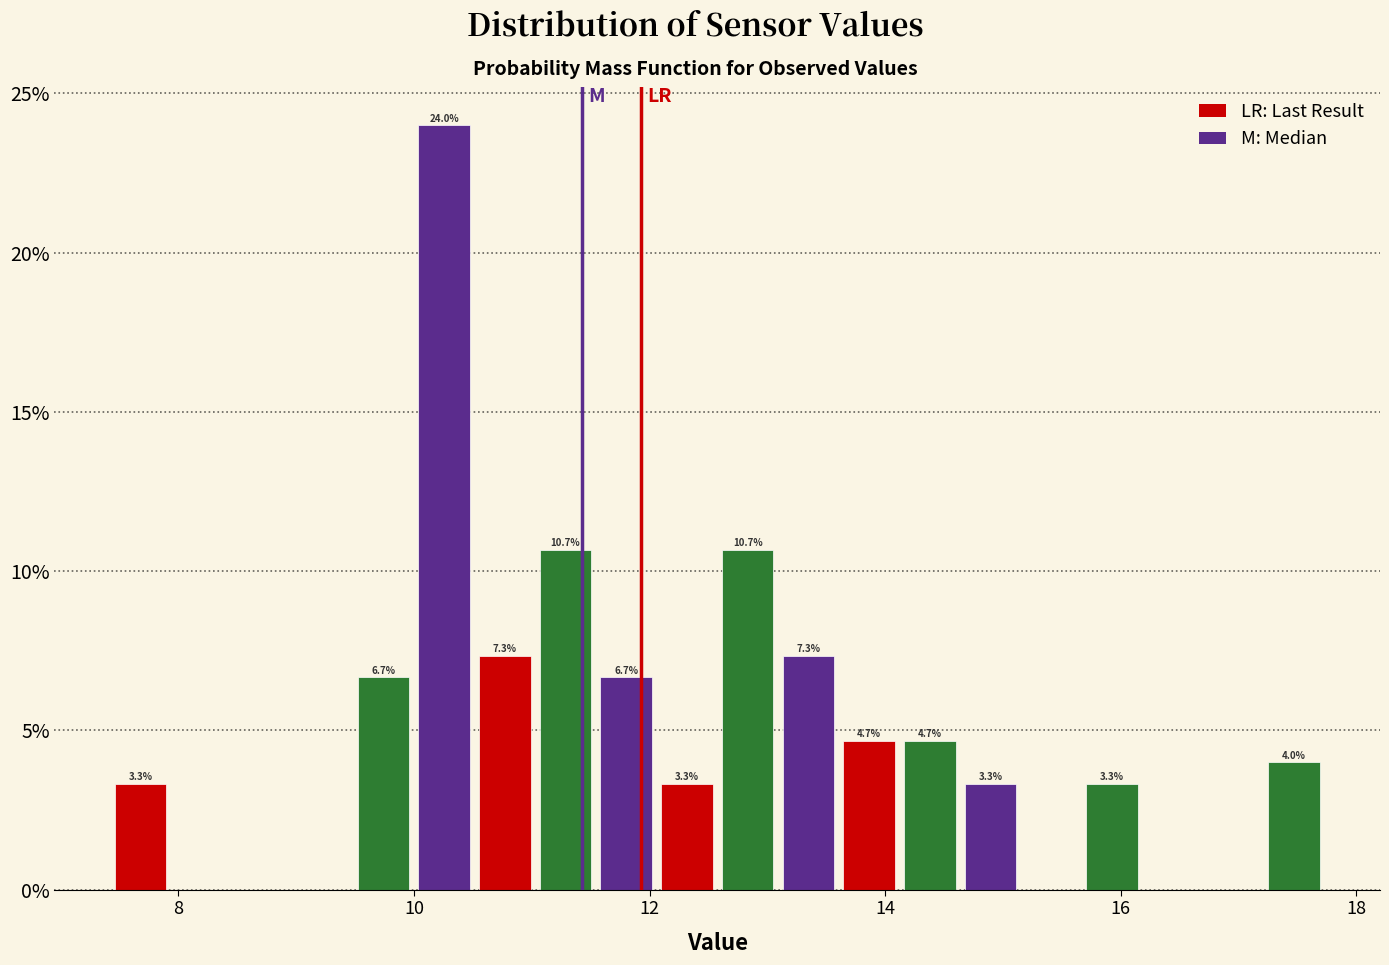

Read against the x-axis, roughly where is the centre of the tallest bar?

10.2